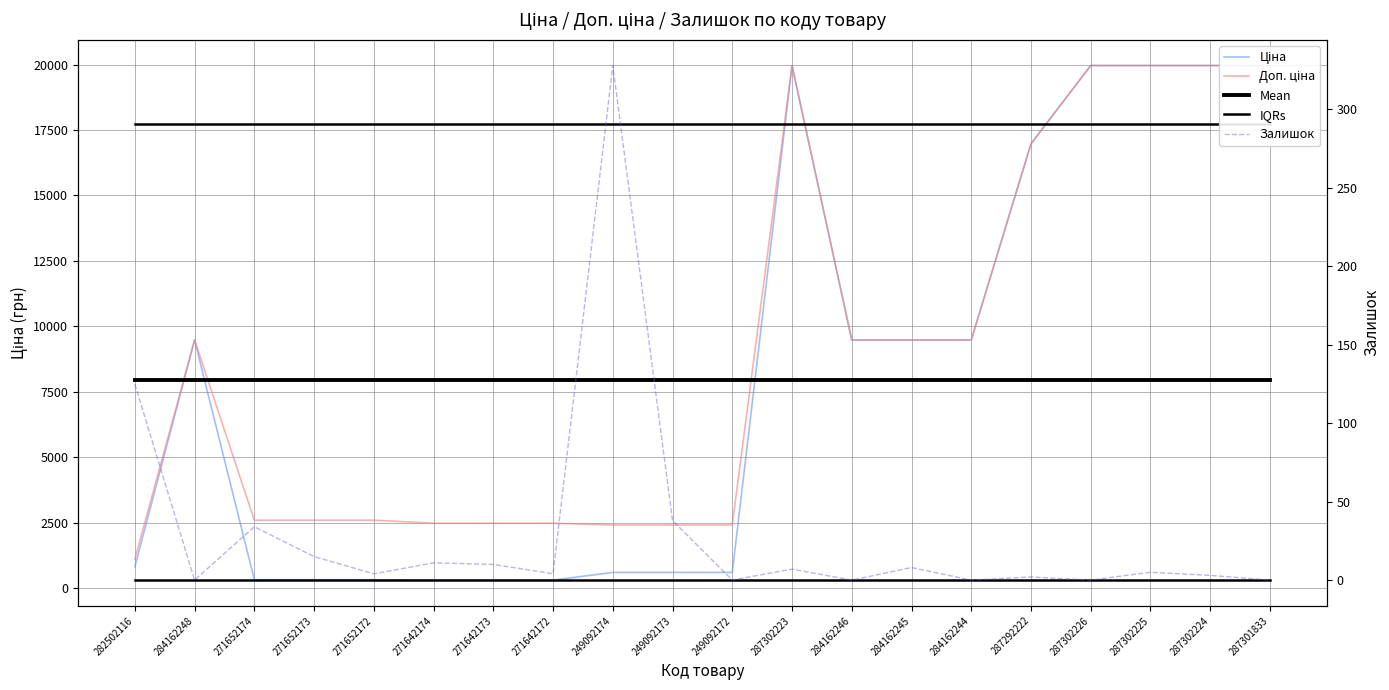

Reading right to left, extract all data points from this chart.

Ціна: 19964.2	19964.2	19964.2	19964.2	16976.3	9480.1	9480.1	9480.1	19964.2	603.7	603.7	603.7	310.3	310.3	310.3	324.8	324.8	324.8	9480.1	818.5
Доп. ціна: 19964.2	19964.2	19964.2	19964.2	16976.3	9480.1	9480.1	9480.1	19964.2	2414.8	2414.8	2414.8	2482.4	2482.4	2482.4	2598.3	2598.3	2598.3	9480.1	1109.2
Mean: 7962.6	7962.6	7962.6	7962.6	7962.6	7962.6	7962.6	7962.6	7962.6	7962.6	7962.6	7962.6	7962.6	7962.6	7962.6	7962.6	7962.6	7962.6	7962.6	7962.6
IQRs: 324.8	324.8	324.8	324.8	324.8	324.8	324.8	324.8	324.8	324.8	324.8	324.8	324.8	324.8	324.8	324.8	324.8	324.8	324.8	324.8
Залишок: 0.0	3.0	5.0	0.0	2.0	0.0	8.0	0.0	7.0	0.0	38.0	328.0	4.0	10.0	11.0	4.0	15.0	34.0	0.0	125.0